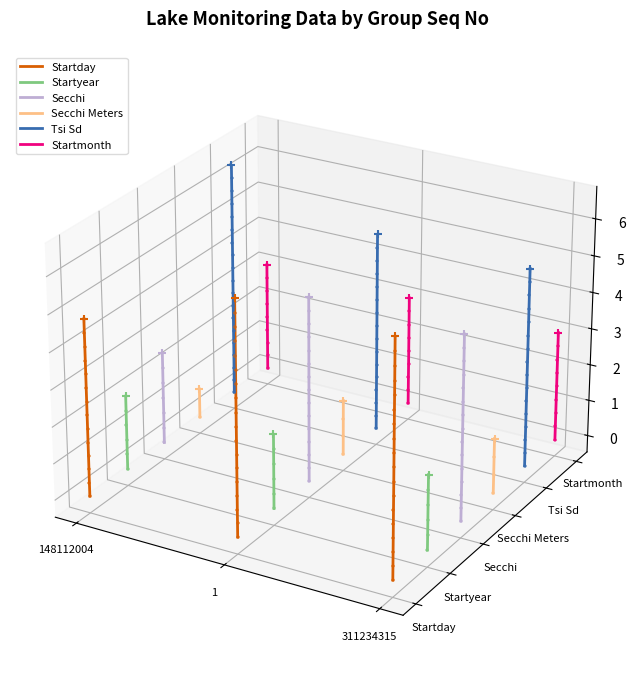

Which series has the largest total across all categories?

Tsi Sd